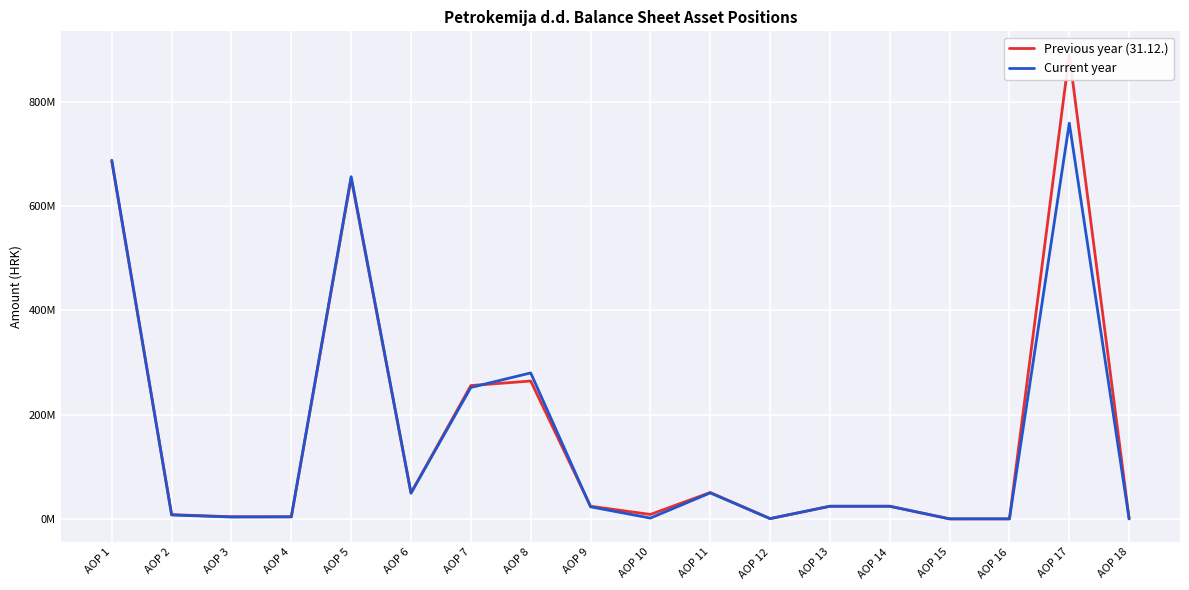

What is the value of the Previous year (31.12.) point at the 2nd from the left?

8060392